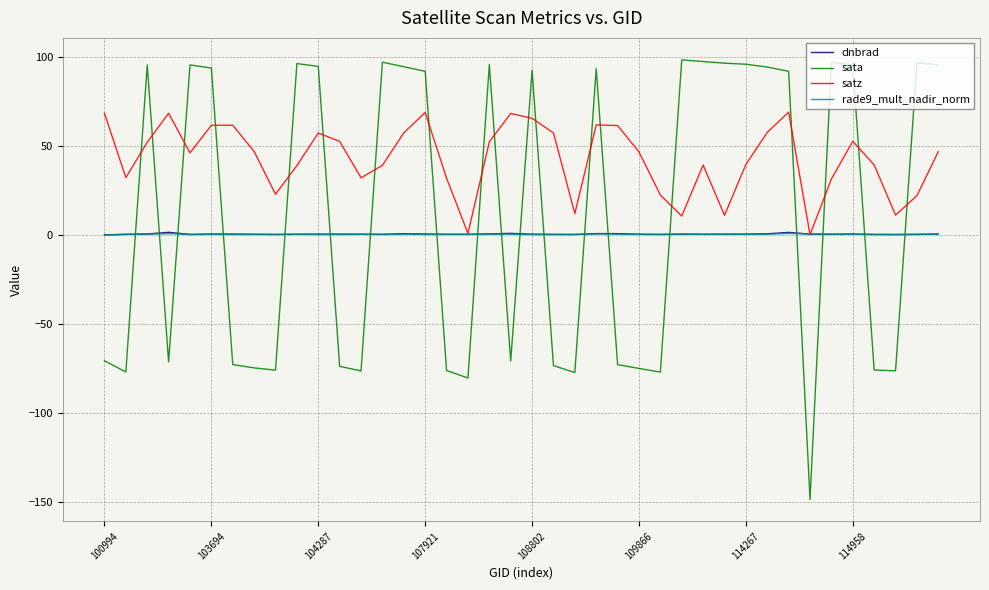

After their last crossing, which series has the higher values: sata or satz?

sata